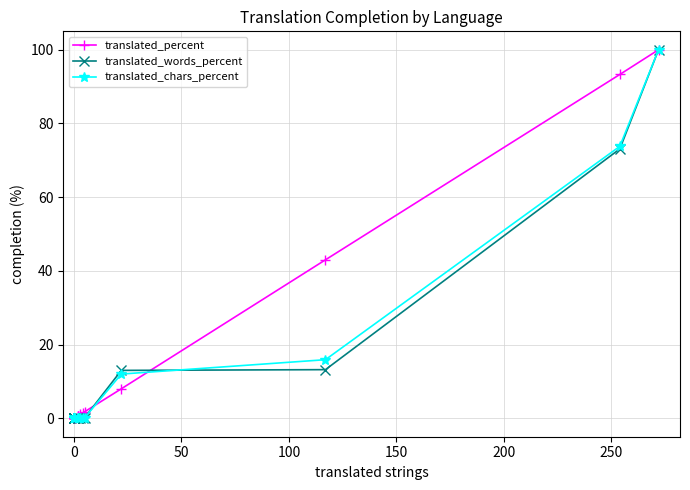

Which series ends up on top after the final intersection of translated_chars_percent and translated_words_percent?

translated_chars_percent